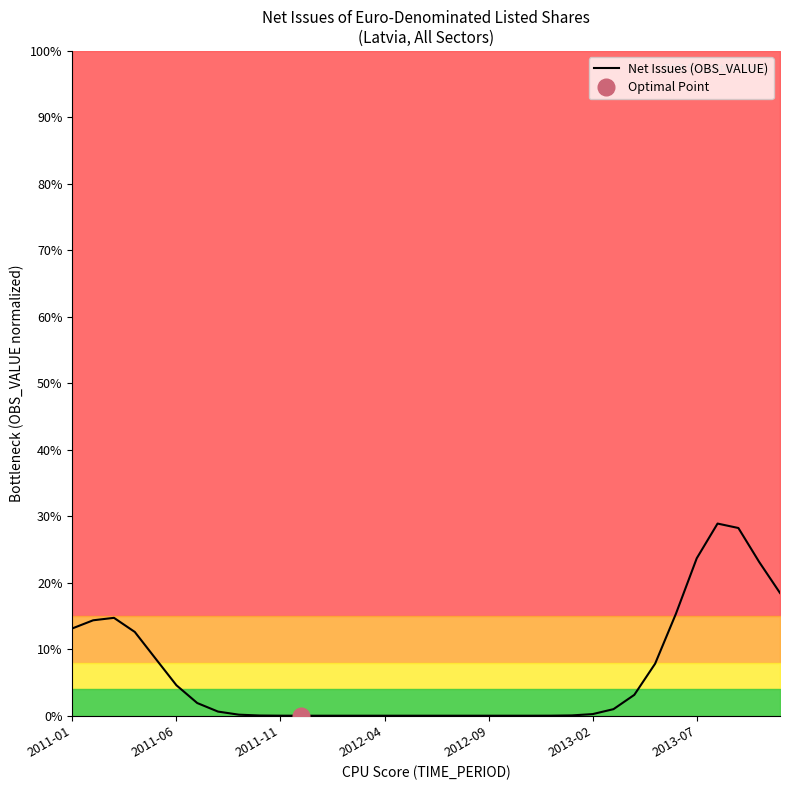

The value at 33 is 23.1. True or false?

True